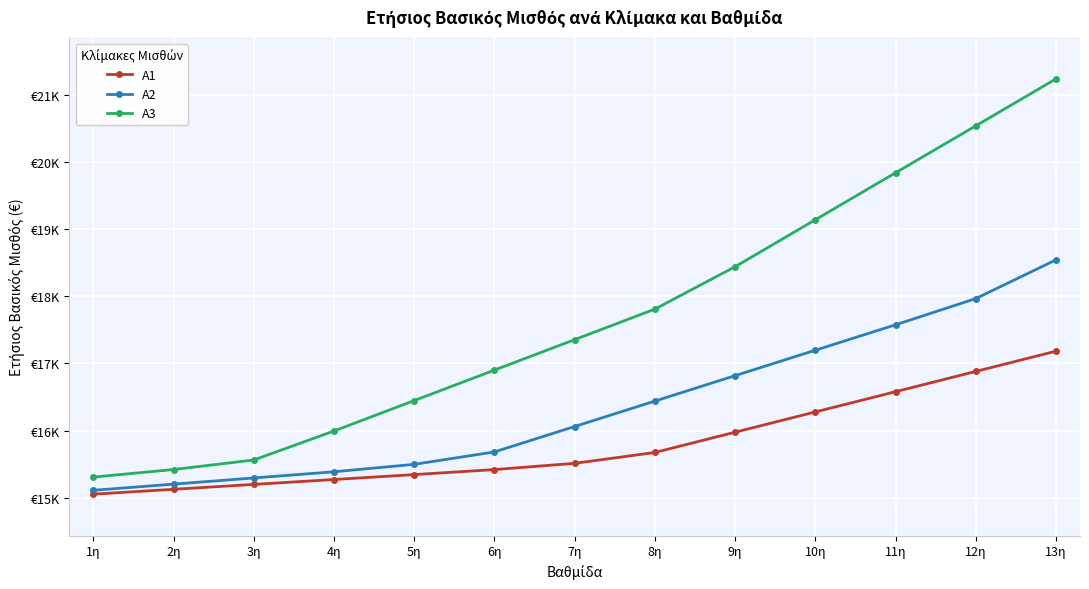

Between 4η and 11η, which series saw the biggest shift?

A3